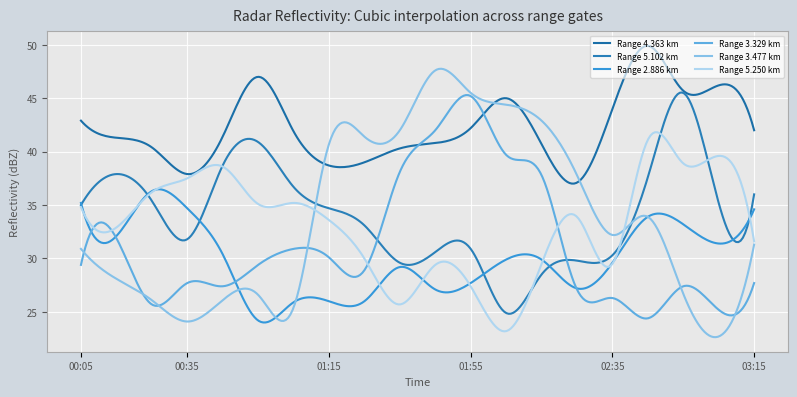

Reading right to left, what are all the values shown in this chart?

4.363: 42.0	46.2	45.7	49.9	44.0	37.1	40.7	45.0	42.2	40.8	40.3	39.0	38.7	41.9	47.0	41.4	37.9	40.4	41.3	42.9
5.102: 36.0	35.2	45.5	37.6	30.3	29.8	28.5	24.9	30.9	30.6	29.6	33.1	34.7	36.7	40.9	38.7	31.8	35.4	37.9	35.0
2.886: 34.6	31.4	33.2	33.9	29.6	27.2	29.9	29.9	27.7	27.1	29.2	26.0	26.0	25.9	24.2	30.4	34.7	36.3	32.1	35.2
3.329: 27.7	25.2	27.4	24.4	26.3	27.1	37.8	39.7	45.2	42.0	38.1	28.9	30.1	30.9	29.4	27.4	27.7	25.7	31.9	29.4
3.477: 31.3	22.7	26.7	33.9	32.2	37.8	42.9	44.4	45.5	47.6	42.0	41.4	40.7	25.4	26.6	26.1	24.1	26.1	28.1	30.9
5.250: 31.6	39.6	38.9	41.1	29.5	33.9	29.5	23.2	27.4	29.4	25.7	30.0	33.6	35.2	35.1	38.6	37.5	36.2	32.9	34.8